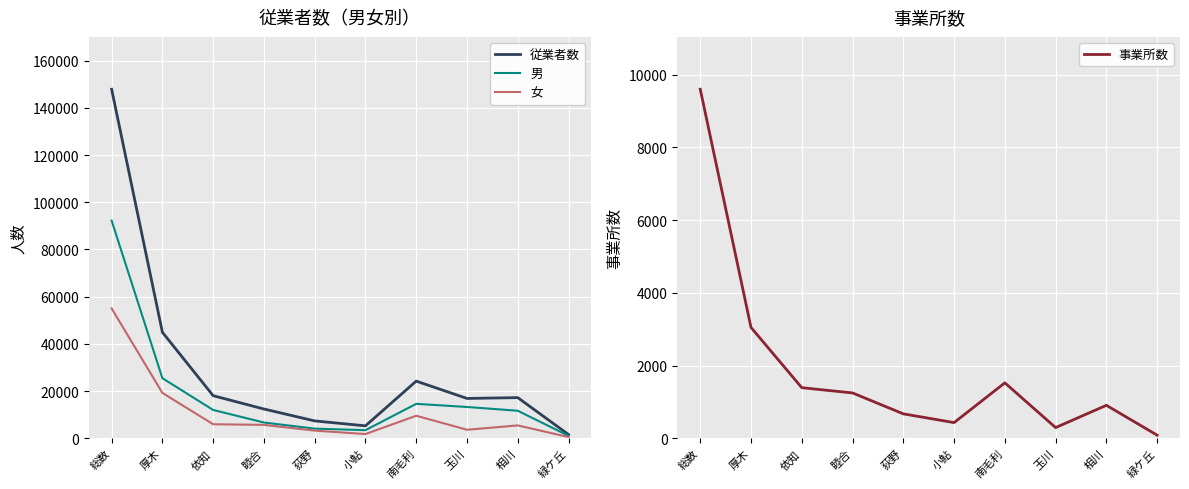

What are all the series names shown in the legend?

従業者数, 男, 女, 事業所数